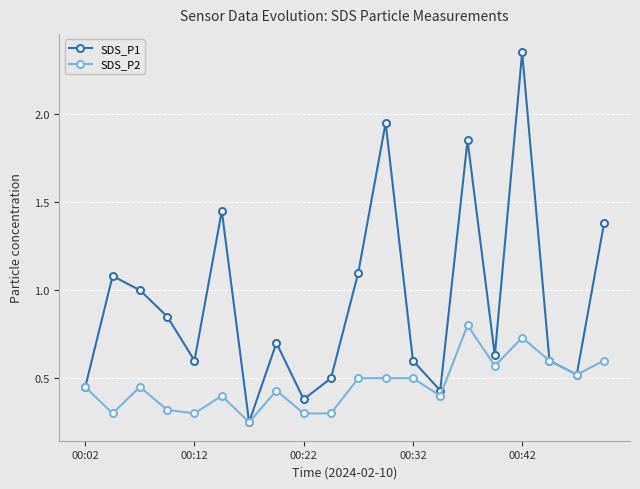

Which series has the largest range (max minus min)?

SDS_P1